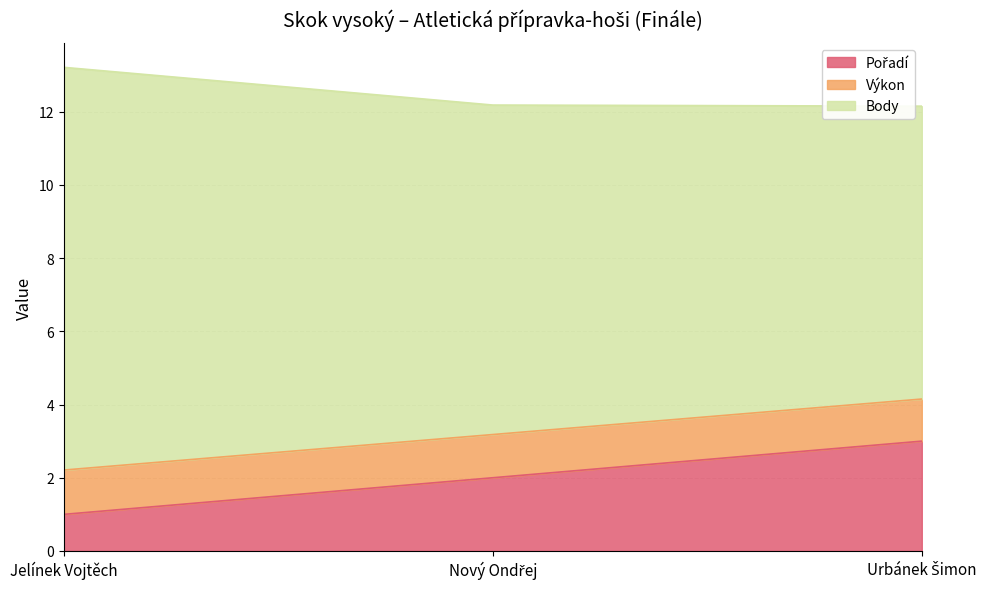

What is the value of the Výkon point at the 2nd from the left?

3.2